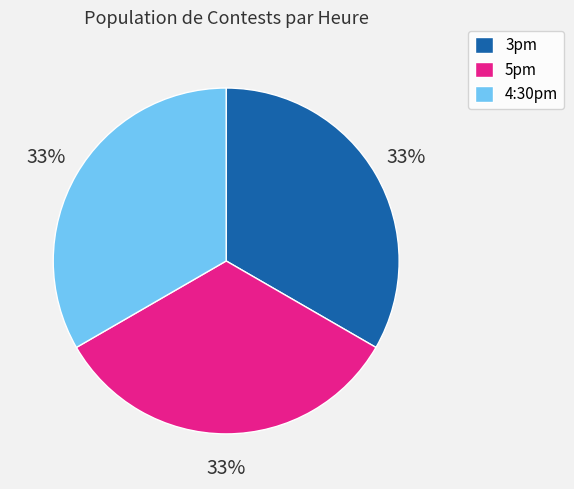

Is it true that 5pm is 33% of the pie?

True